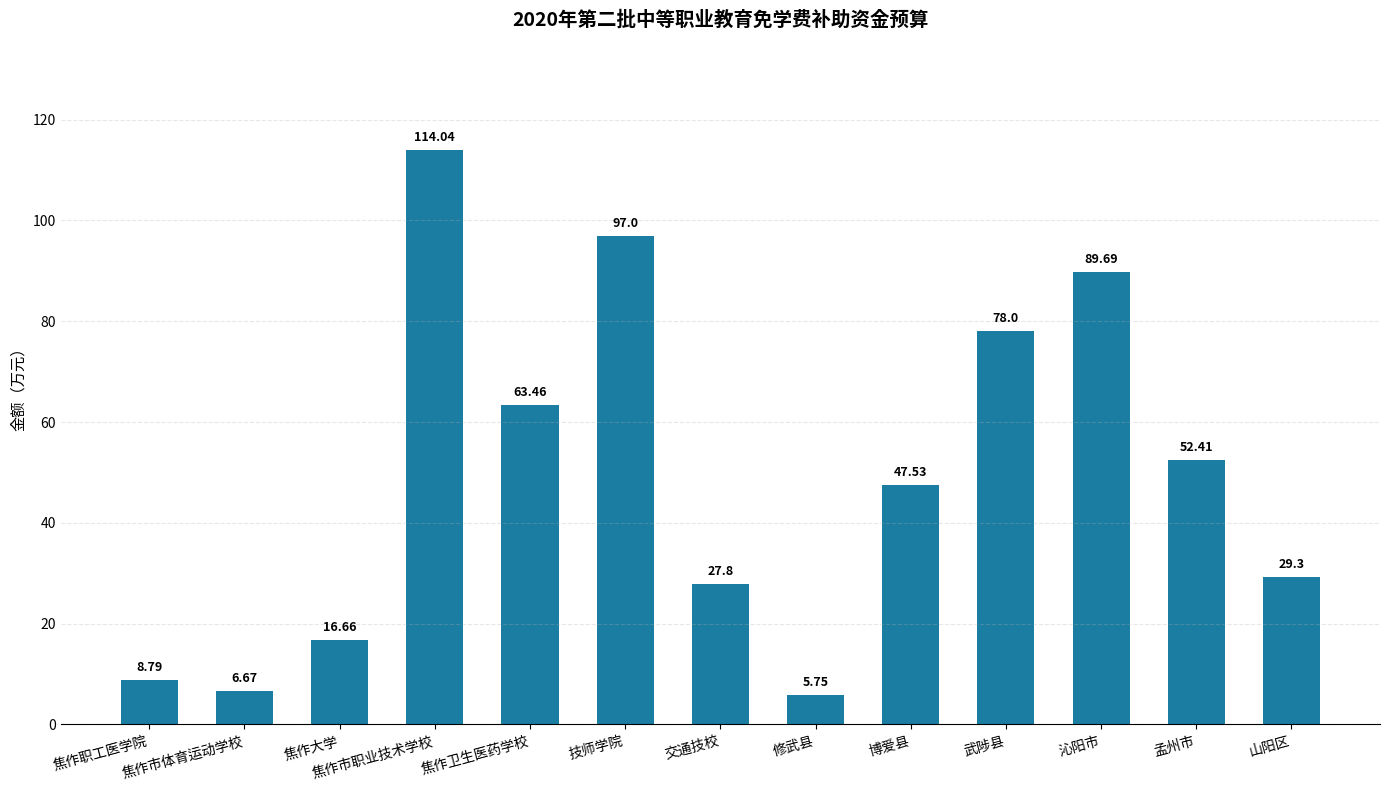

Where is the data nearest to the value 59?

焦作卫生医药学校